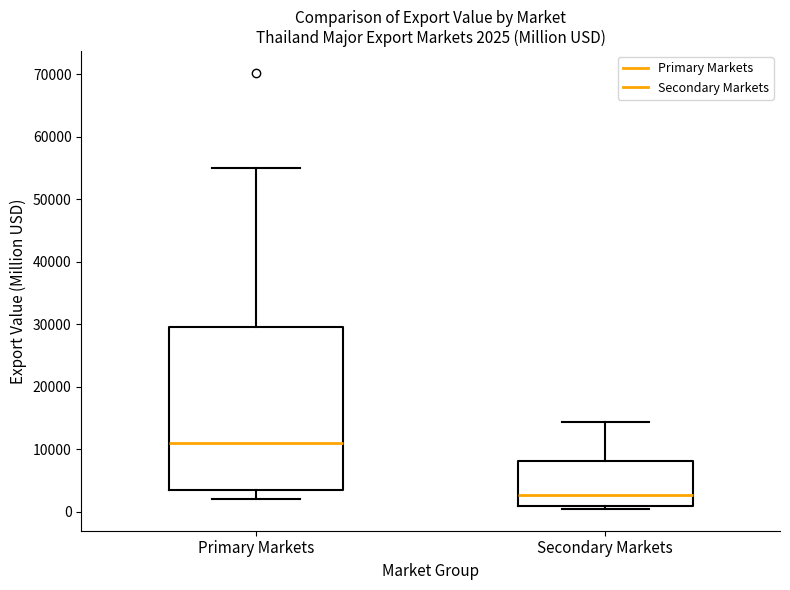

Which box is the tallest, from its lower edge to its upper edge?

Primary Markets